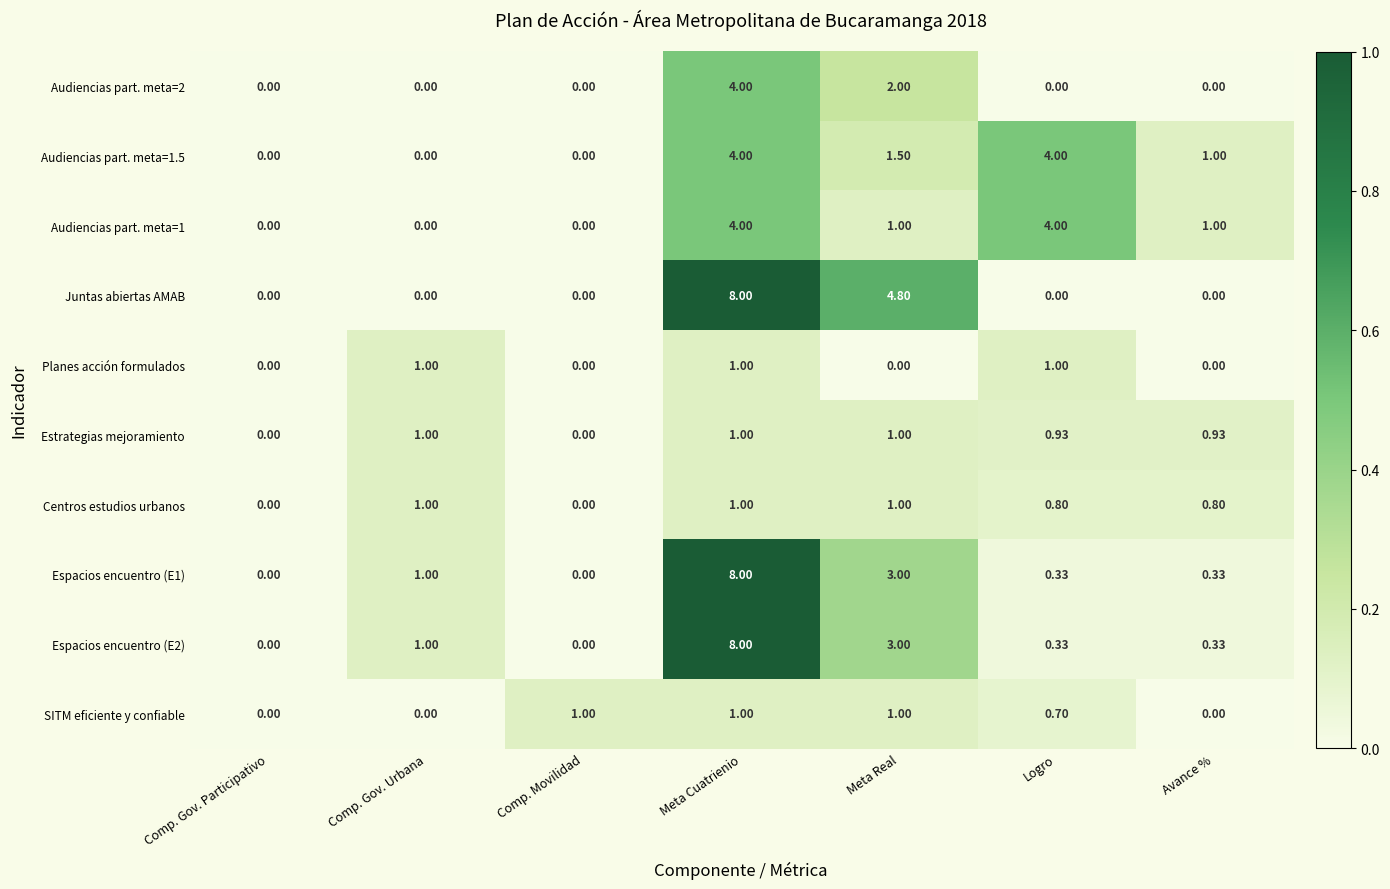

Is the value of SITM eficiente y confiable at Meta Real greater than the value of Estrategias mejoramiento at Logro?

Yes